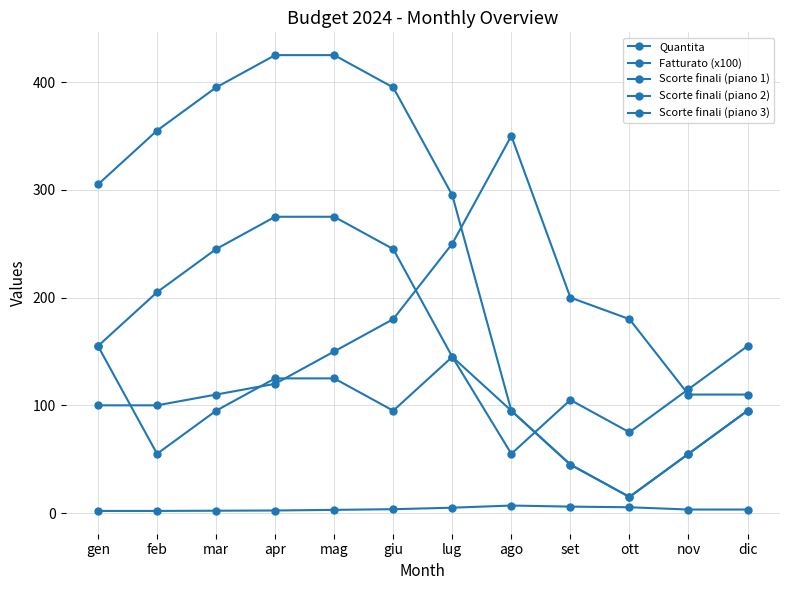

What is the sum of the Scorte finali (piano 1) values at dic and giu?

490.0